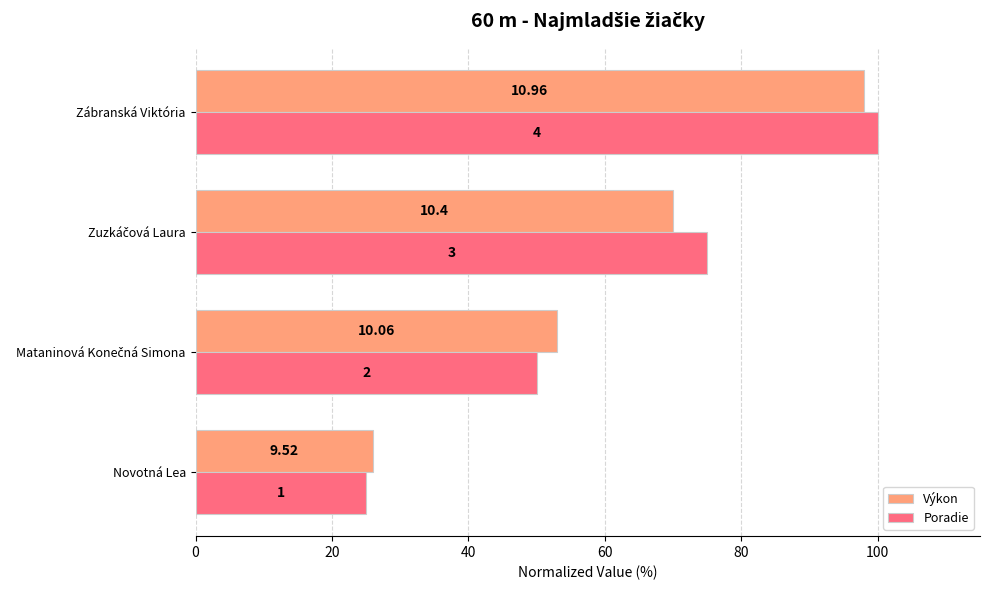

At how many categories does at least one series exceed 94?

1